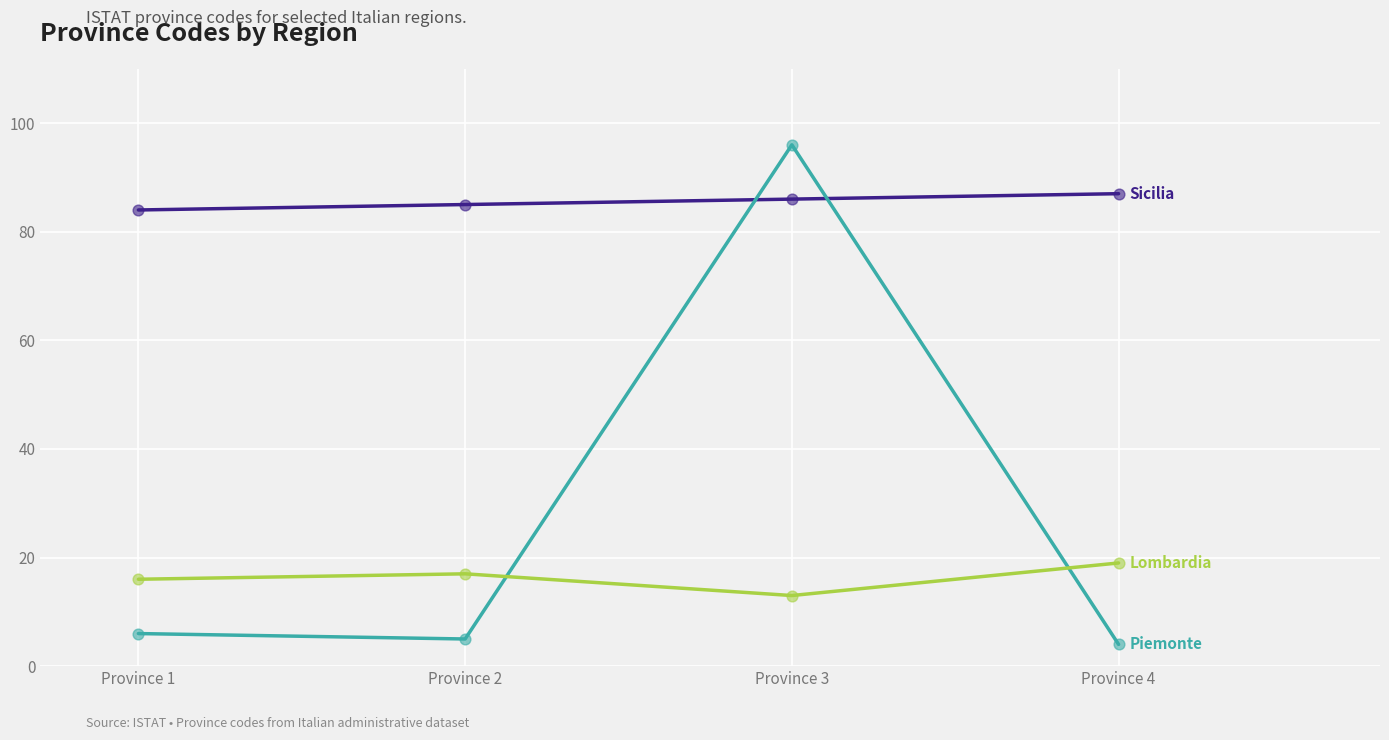

What is the total value across all series at Province 4?

110